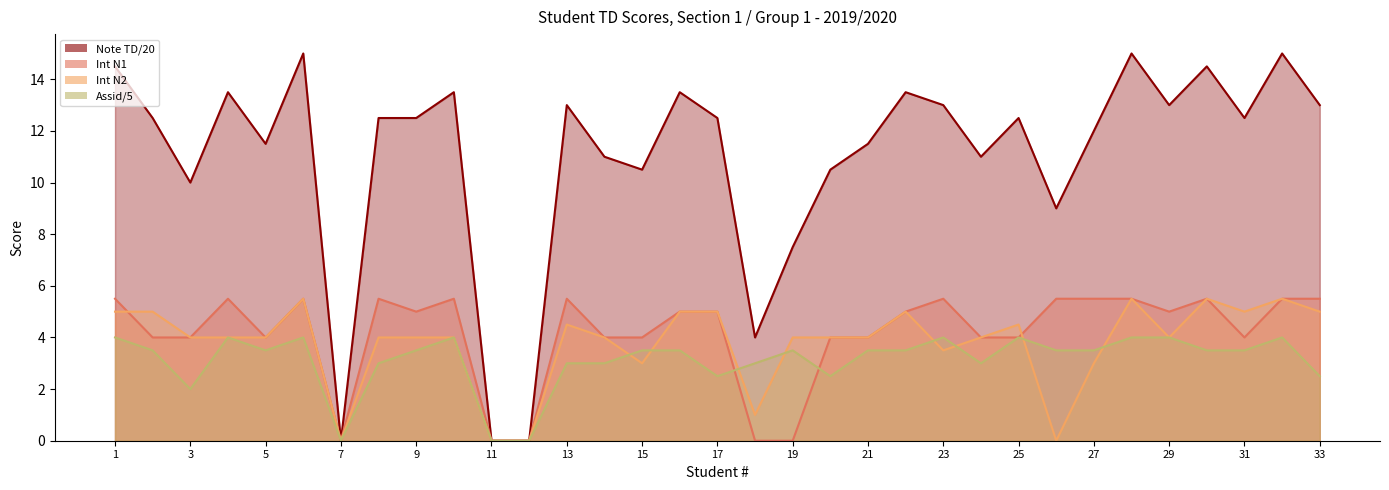

Reading left to right, transcribe all the data shown in this chart.

Note TD/20: 1=14.5	2=12.5	3=10.0	4=13.5	5=11.5	6=15.0	7=0.0	8=12.5	9=12.5	10=13.5	11=0.0	12=0.0	13=13.0	14=11.0	15=10.5	16=13.5	17=12.5	18=4.0	19=7.5	20=10.5	21=11.5	22=13.5	23=13.0	24=11.0	25=12.5	26=9.0	27=12.0	28=15.0	29=13.0	30=14.5	31=12.5	32=15.0	33=13.0
Int N1: 1=5.5	2=4.0	3=4.0	4=5.5	5=4.0	6=5.5	7=0.0	8=5.5	9=5.0	10=5.5	11=0.0	12=0.0	13=5.5	14=4.0	15=4.0	16=5.0	17=5.0	18=0.0	19=0.0	20=4.0	21=4.0	22=5.0	23=5.5	24=4.0	25=4.0	26=5.5	27=5.5	28=5.5	29=5.0	30=5.5	31=4.0	32=5.5	33=5.5
Int N2: 1=5.0	2=5.0	3=4.0	4=4.0	5=4.0	6=5.5	7=0.0	8=4.0	9=4.0	10=4.0	11=0.0	12=0.0	13=4.5	14=4.0	15=3.0	16=5.0	17=5.0	18=1.0	19=4.0	20=4.0	21=4.0	22=5.0	23=3.5	24=4.0	25=4.5	26=0.0	27=3.0	28=5.5	29=4.0	30=5.5	31=5.0	32=5.5	33=5.0
Assid/5: 1=4.0	2=3.5	3=2.0	4=4.0	5=3.5	6=4.0	7=0.0	8=3.0	9=3.5	10=4.0	11=0.0	12=0.0	13=3.0	14=3.0	15=3.5	16=3.5	17=2.5	18=3.0	19=3.5	20=2.5	21=3.5	22=3.5	23=4.0	24=3.0	25=4.0	26=3.5	27=3.5	28=4.0	29=4.0	30=3.5	31=3.5	32=4.0	33=2.5